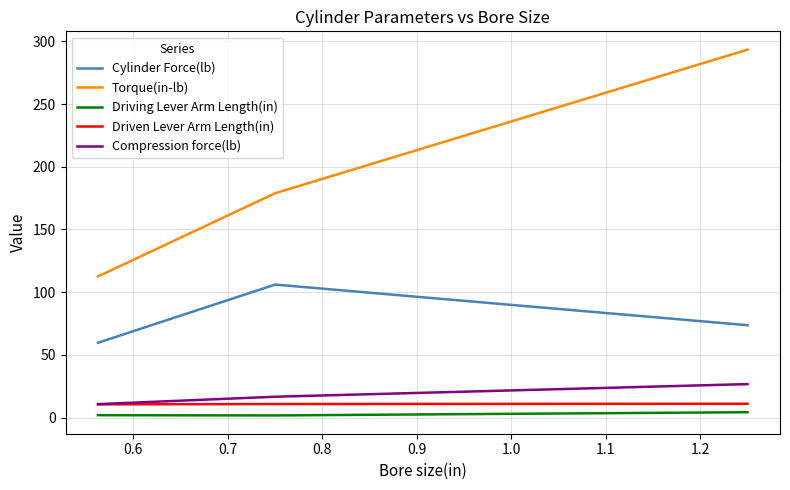

Which series has the largest total across all categories?

Torque(in-lb)